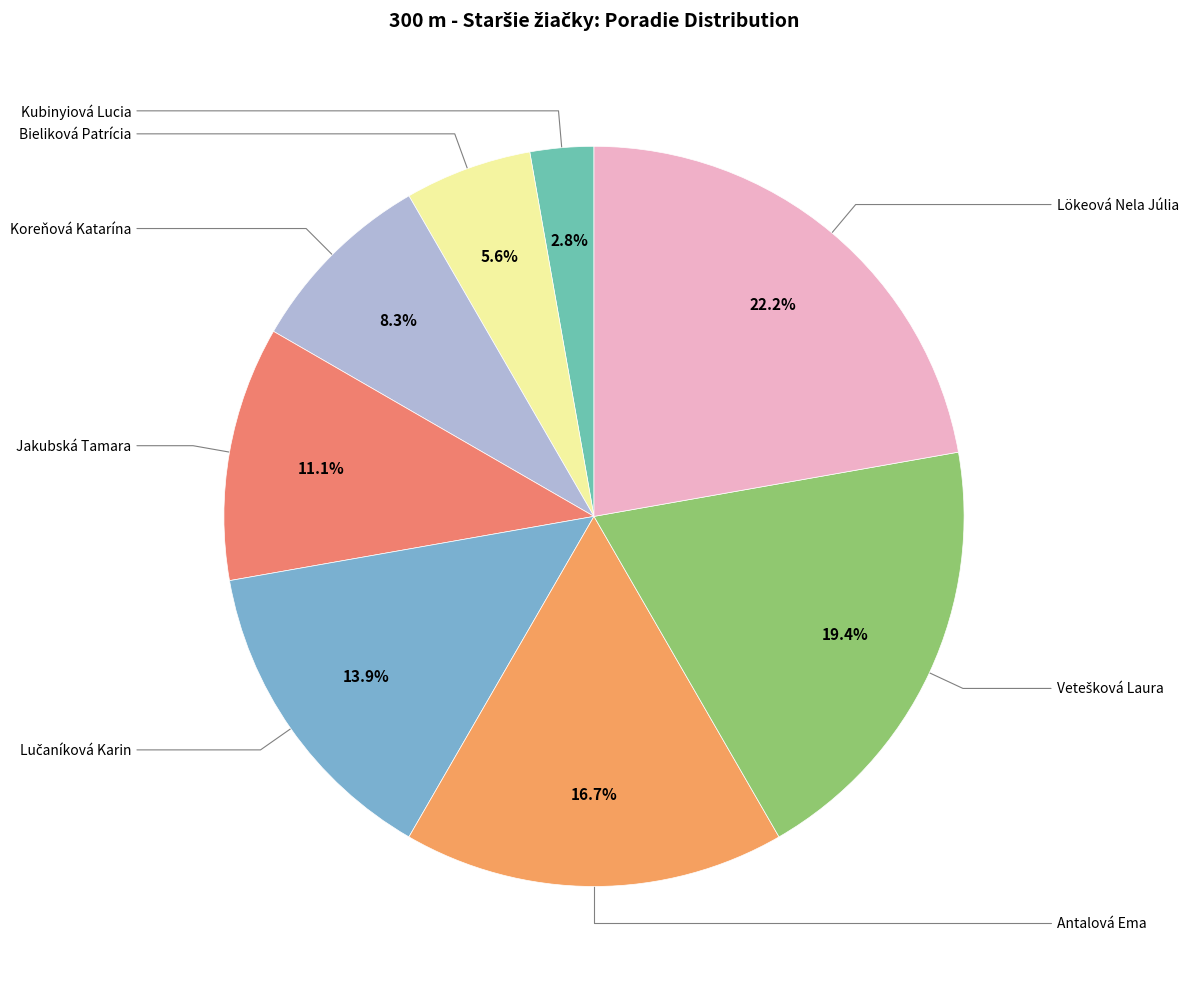

How many slices are in this pie chart?

8